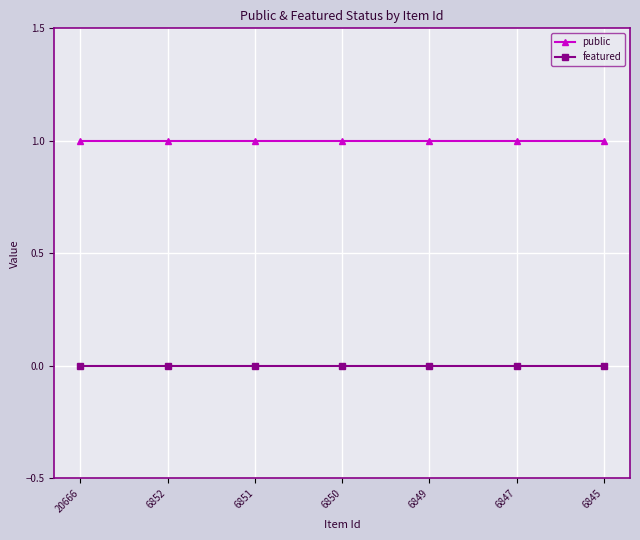

True or false: public and featured intersect in this chart.

False